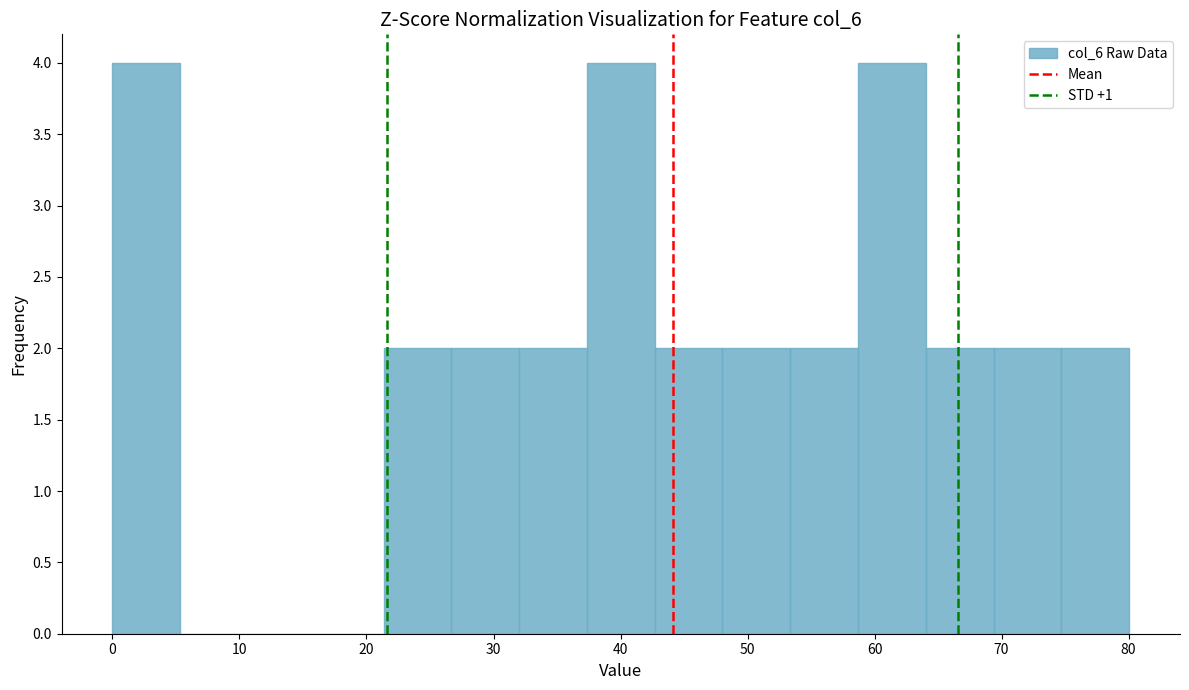

What is the height of the bar covering 27 to 32 on the x-axis? Neither the bar edges nor the heights are printed on the chart, so give them approximately, as read against the axes.

2